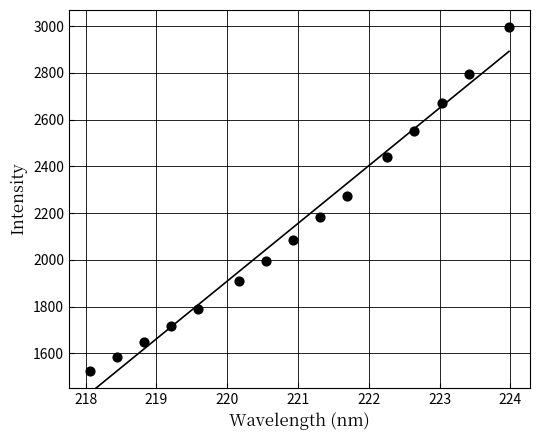

What is the range of Y values (max minus min)?

1469.8